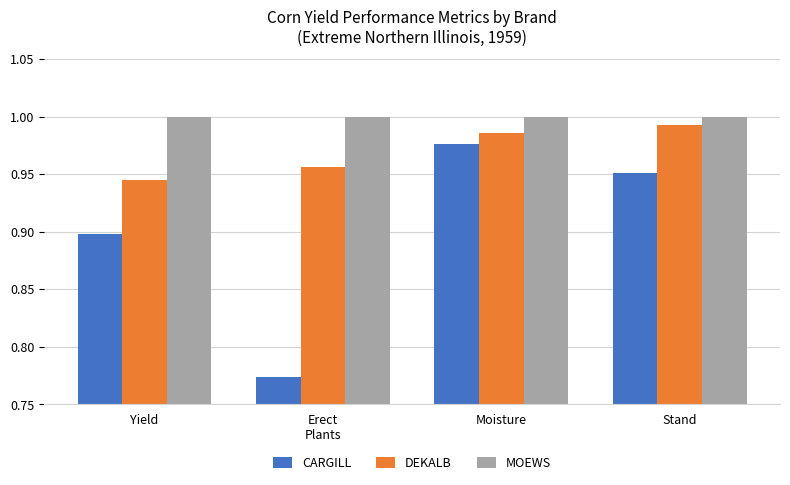

What is the sum of all MOEWS values?

4.0